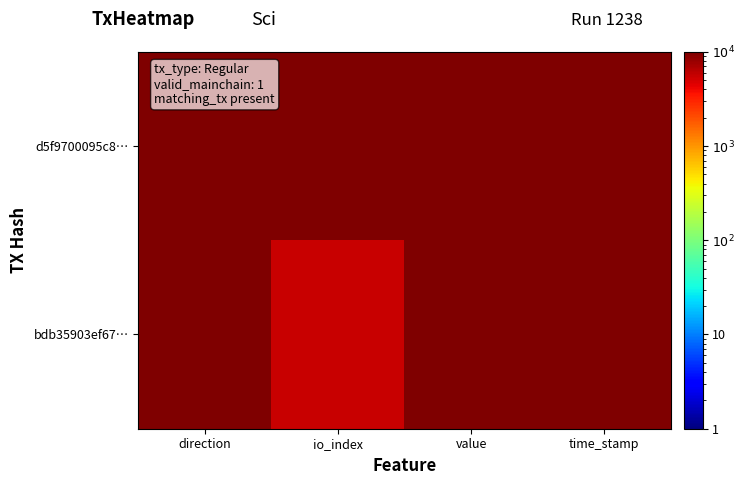

What is the difference between the highest and lowest values at io_index?

4399.6